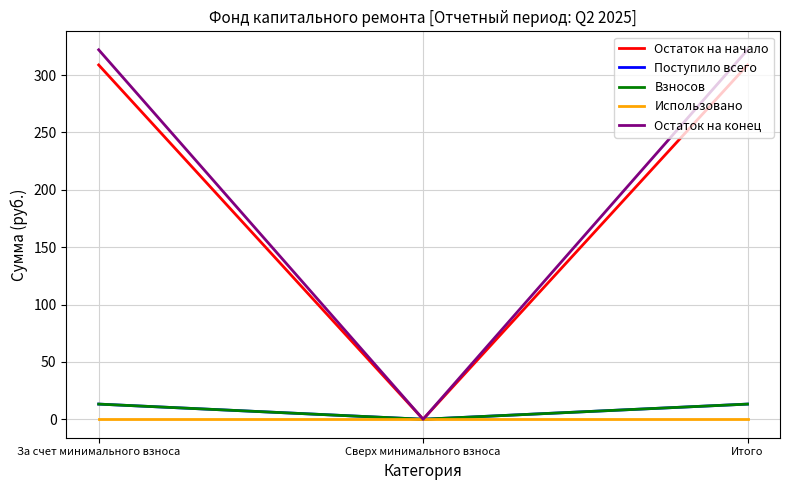

What is the sum of the Остаток на начало values at За счет минимального взноса and Сверх минимального взноса?

308.8